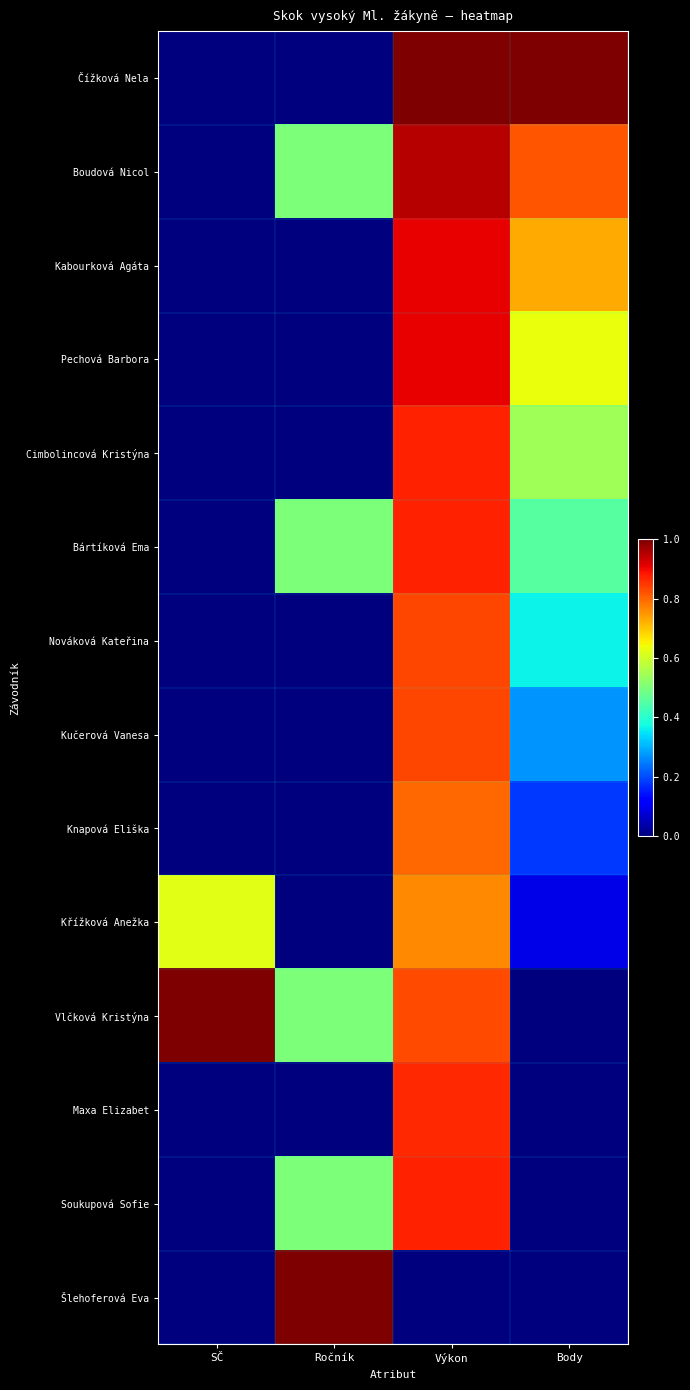

At how many categories does at least one series exceed 0?

4